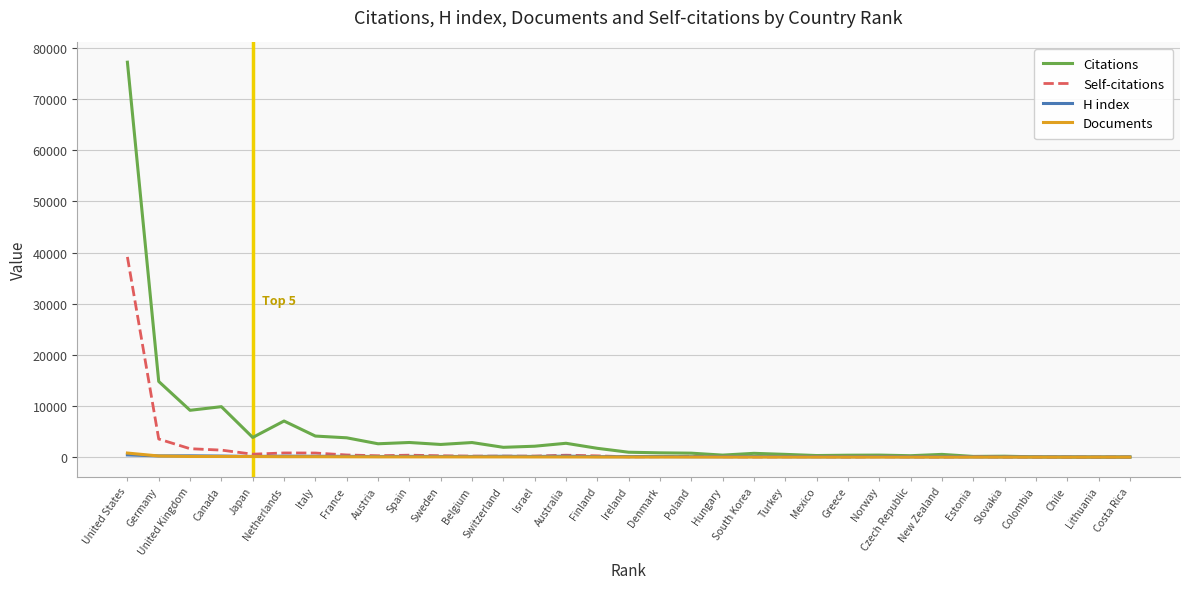

Is the value of Documents at Poland greater than the value of Citations at Japan?

No